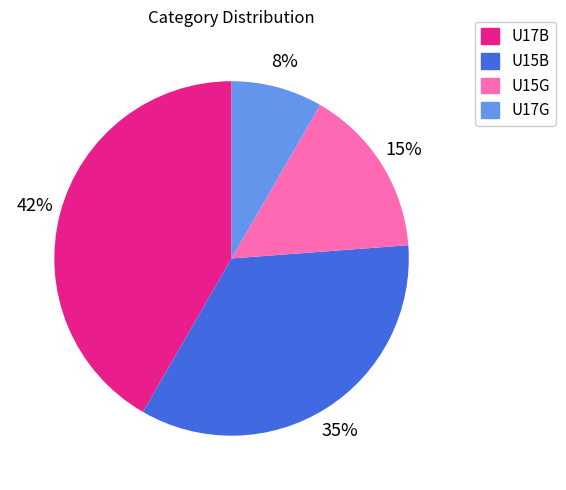

What is the largest slice in the pie chart?

U17B